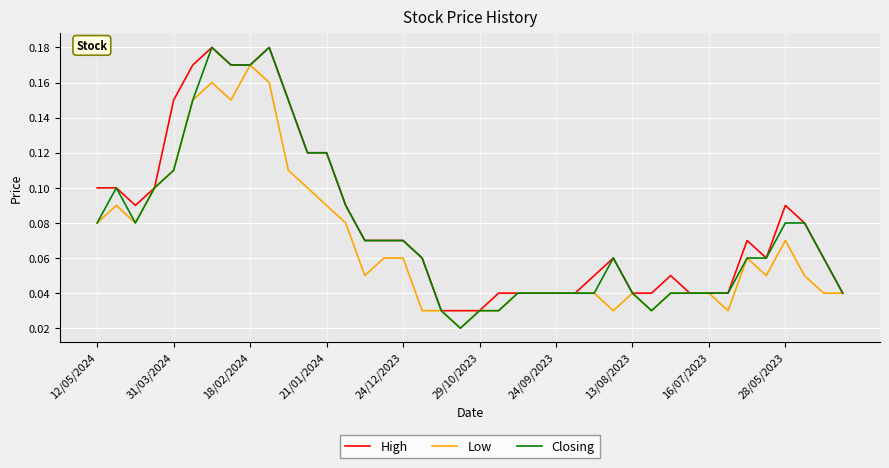

Which series has the widest spread of values?

Closing